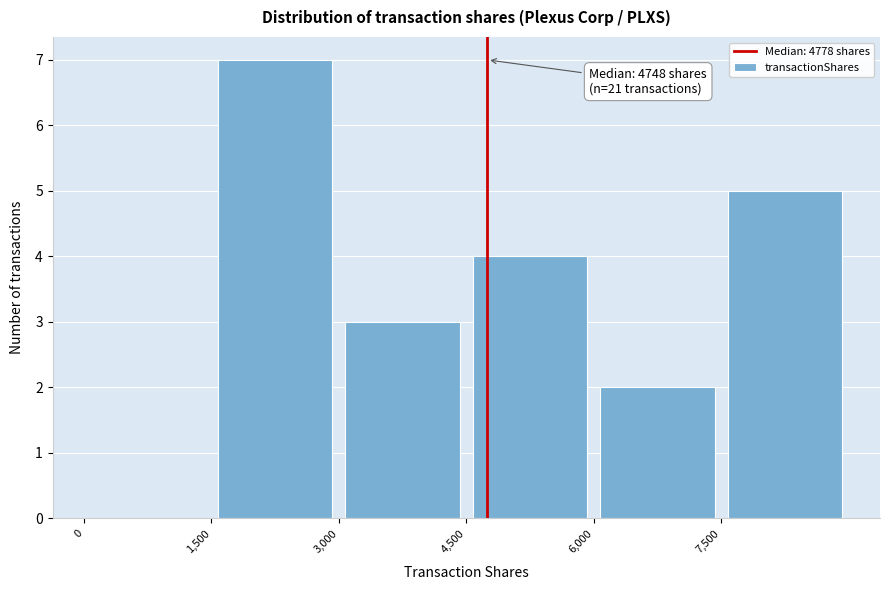

Which range on the x-axis has the tallest bar?

1500 to 3000